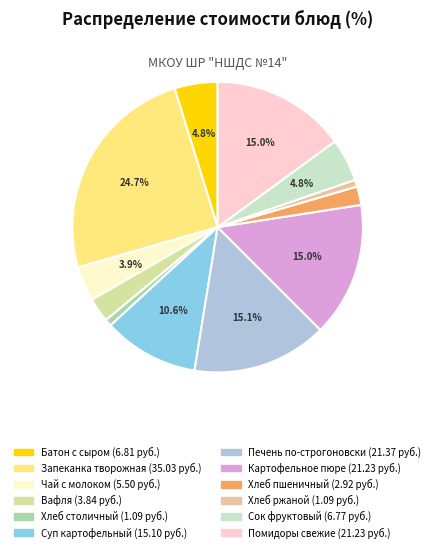

How many slices are in this pie chart?

12